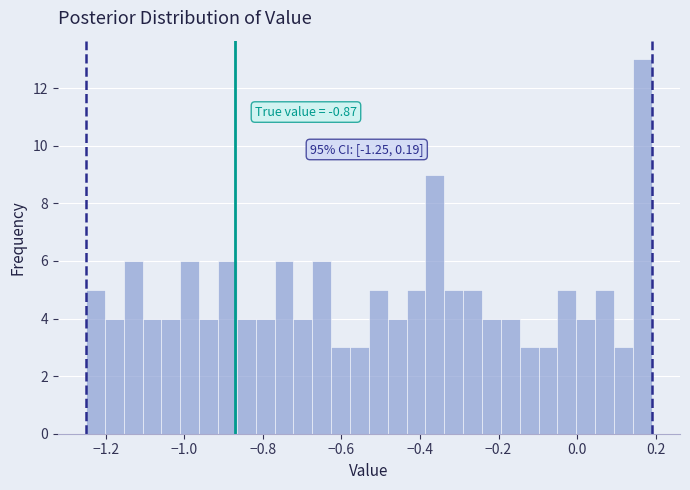

Around what value on the x-axis is the tallest bar? Give the approximate position of its centre, as read against the axis.

0.16